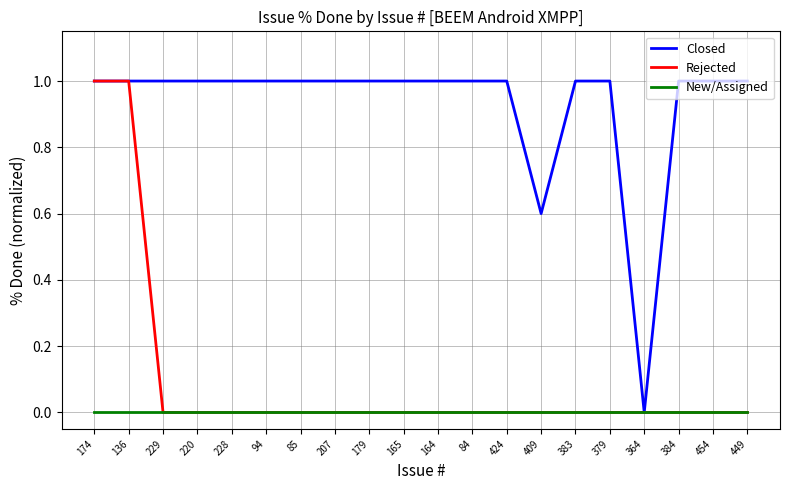

What is the highest value of the Closed series?

1.0